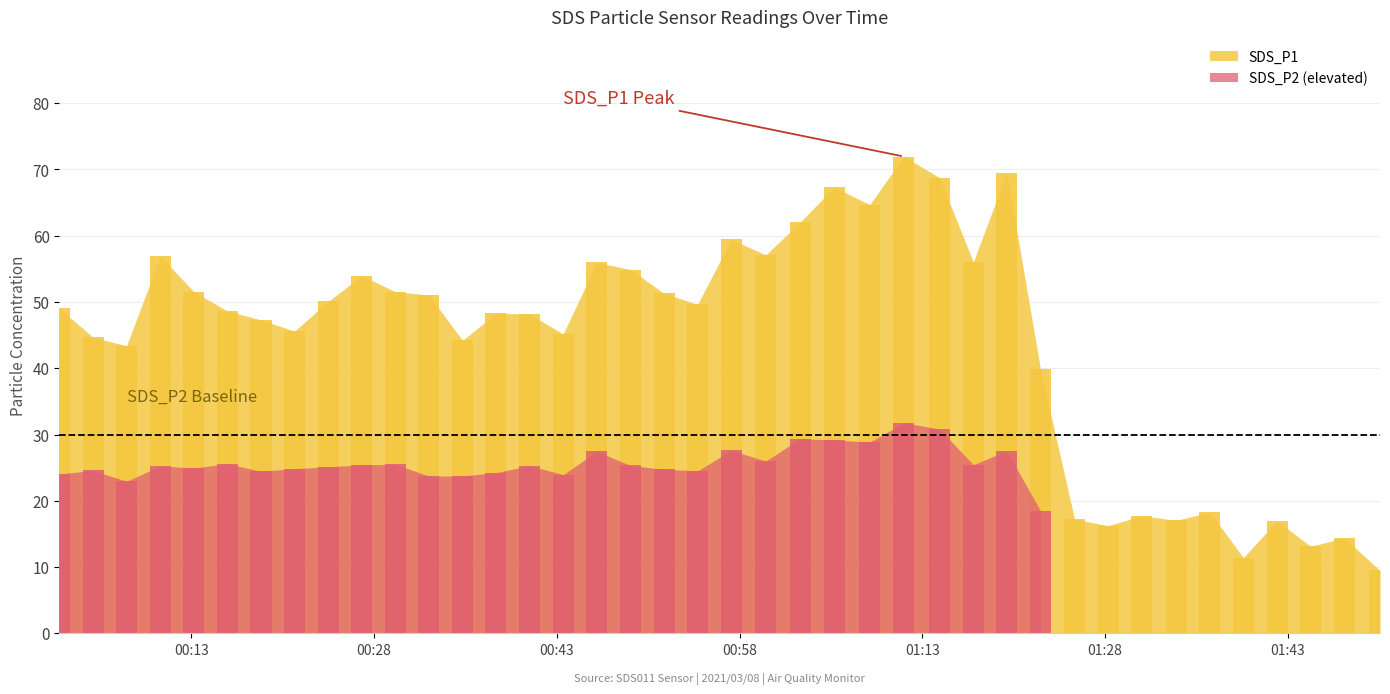

What is the highest value of the SDS_P2 series?

31.8